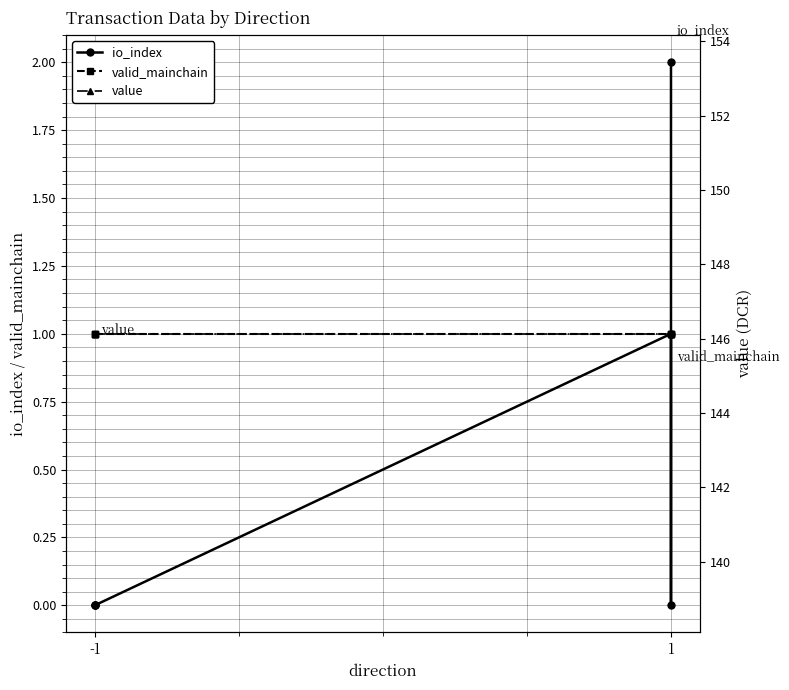

What is the difference between the maximum and second lowest values in the io_index series?

2.0